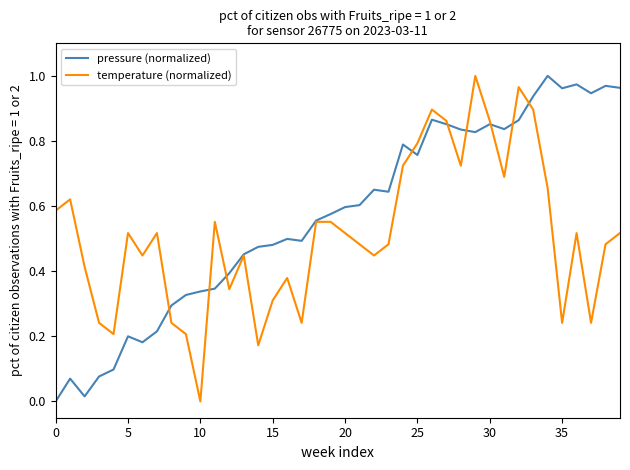

List the series in order of their overall mean, lowest first.

temperature (normalized), pressure (normalized)